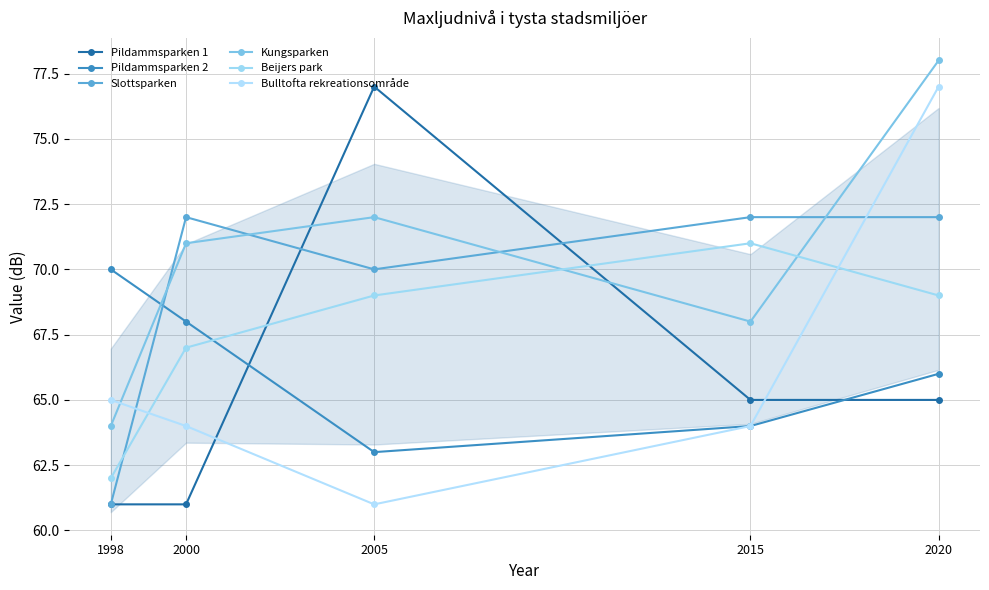

Is this an area chart (filled region under the line)?

No